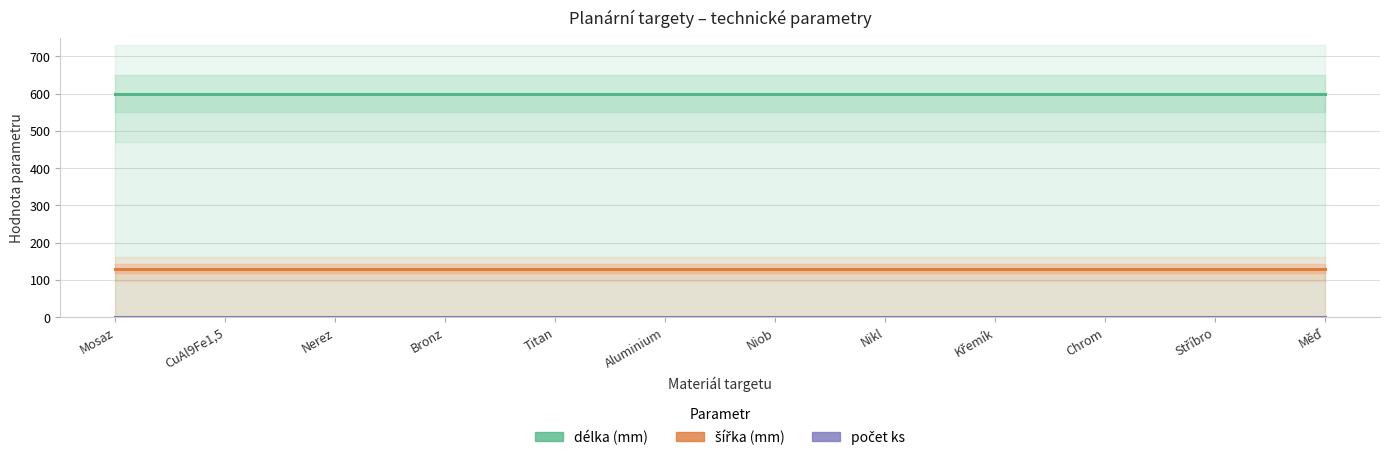

True or false: počet ks and délka (mm) intersect in this chart.

False